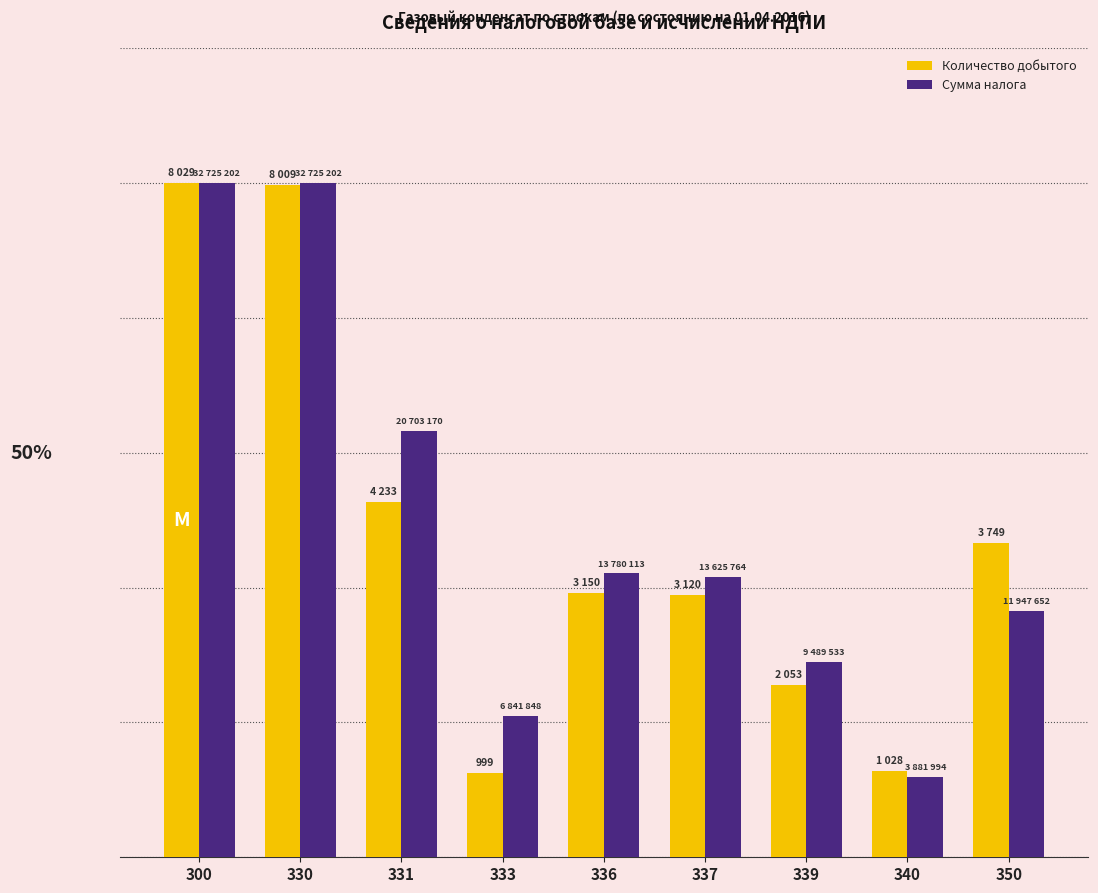

Does the chart contain any negative values?

No